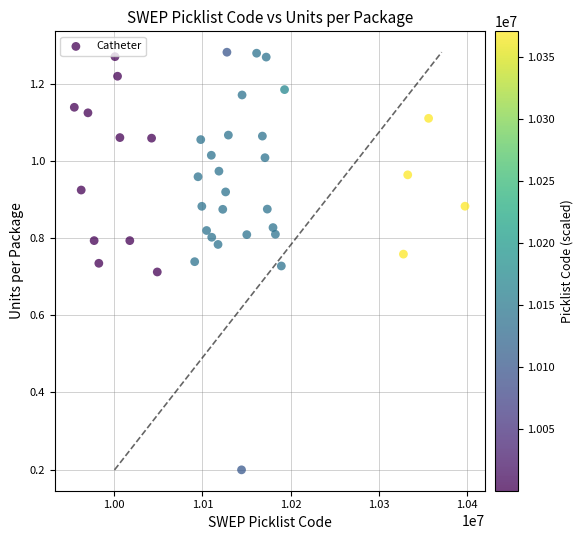

What is the range of X values (max minus min)?

442448.2